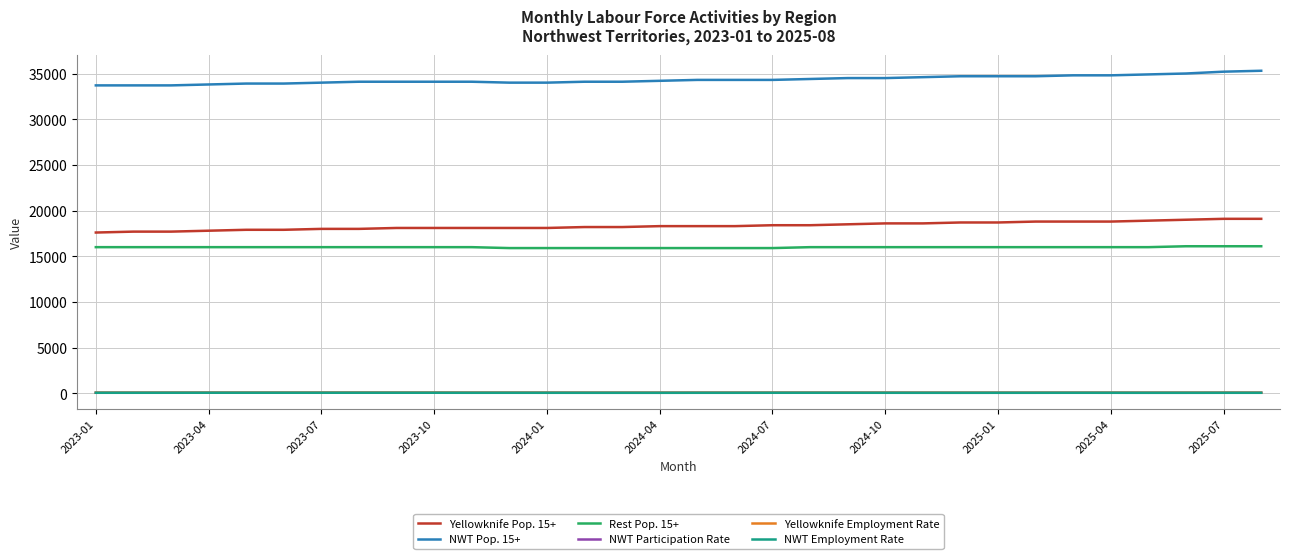

What is the sum of all NWT Pop. 15+ values?

1098500.0